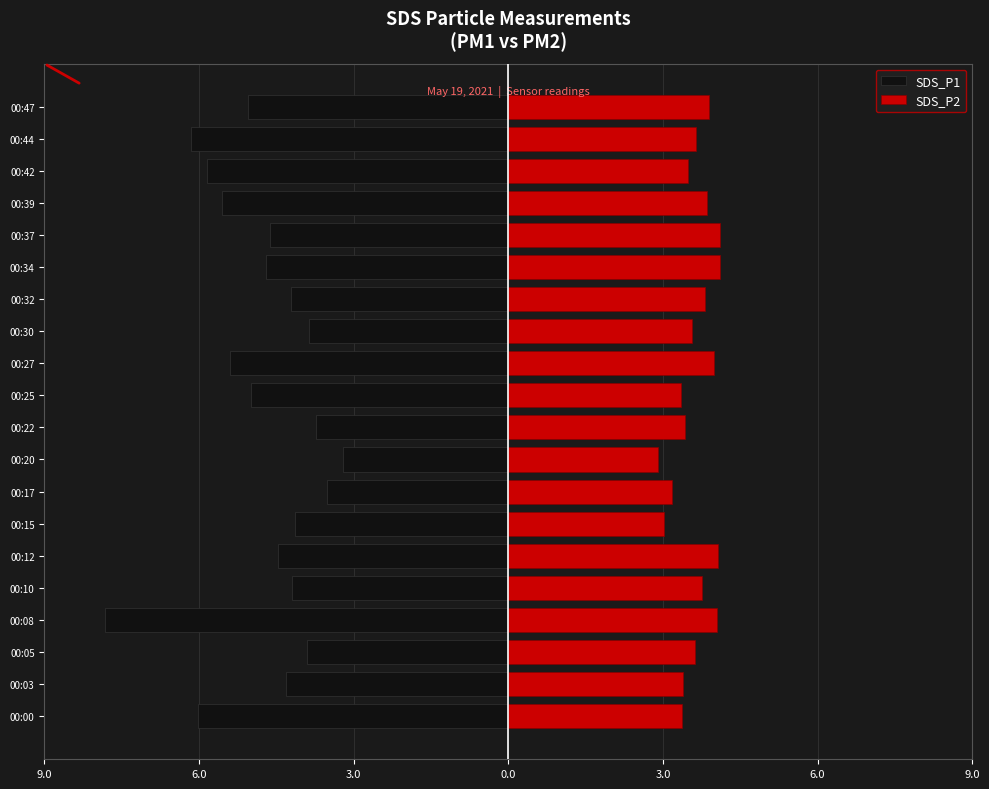

How many bars are there in total?

40